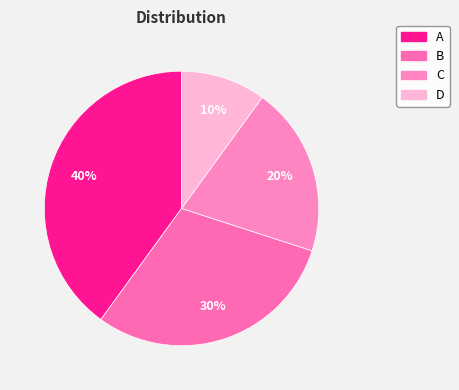

Is there a majority slice in this chart?

No